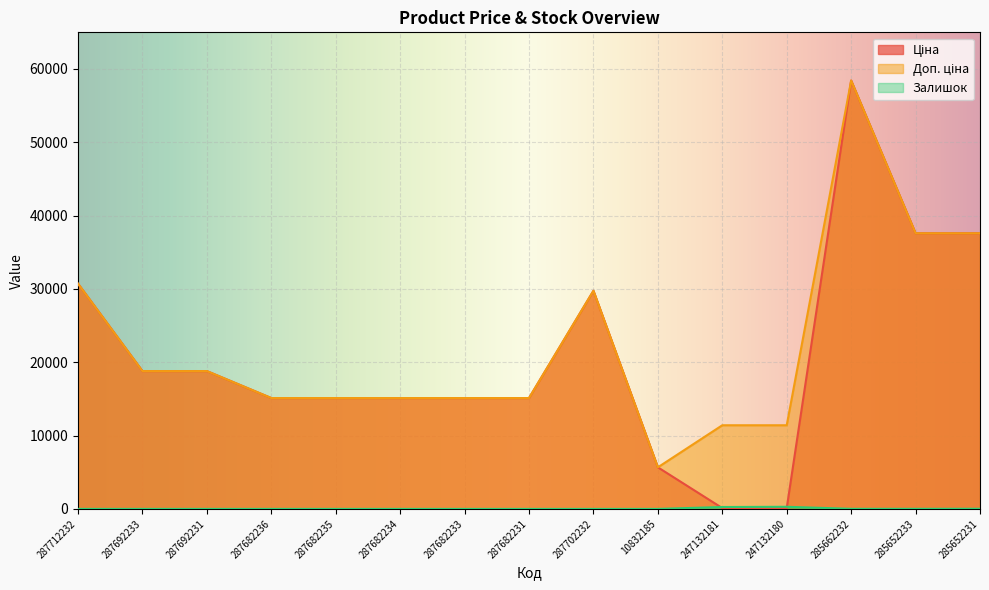

True or false: Доп. ціна and Ціна cross at least once.

False